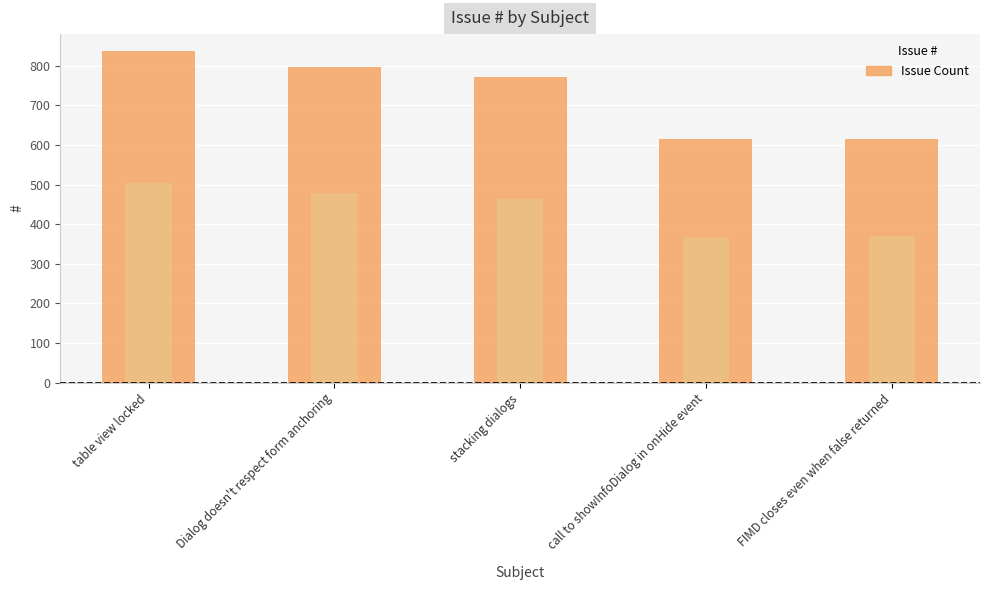

What is the change in value from table view locked to FIMD closes even when false returned?

-222